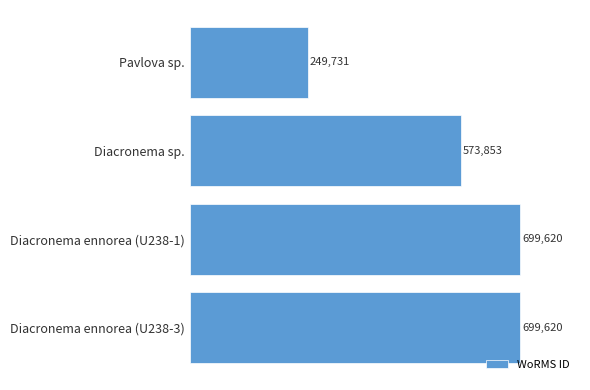

Are the bars grouped side by side (vs. stacked)?

No